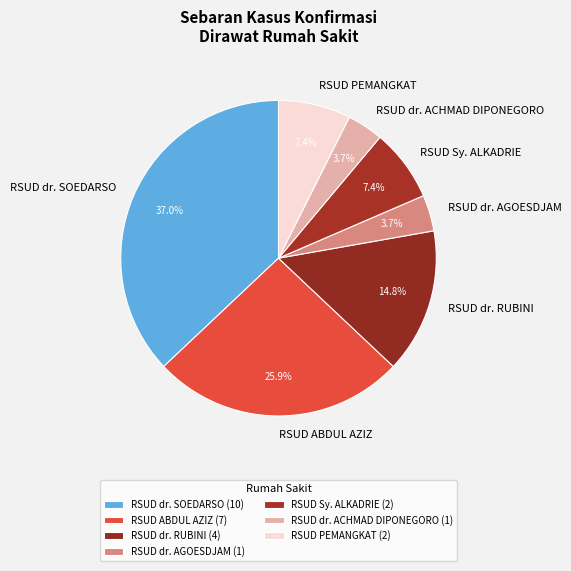

True or false: RSUD dr. RUBINI accounts for 15% of the total.

True